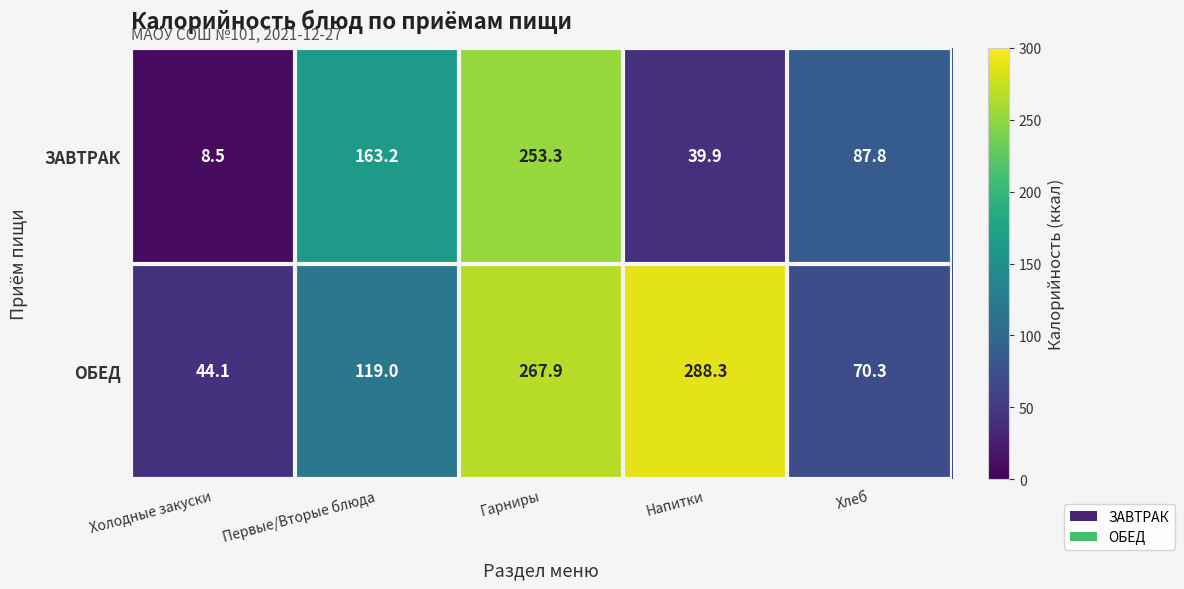

Is it true that ОБЕД equals 70.3 at Хлеб?

True